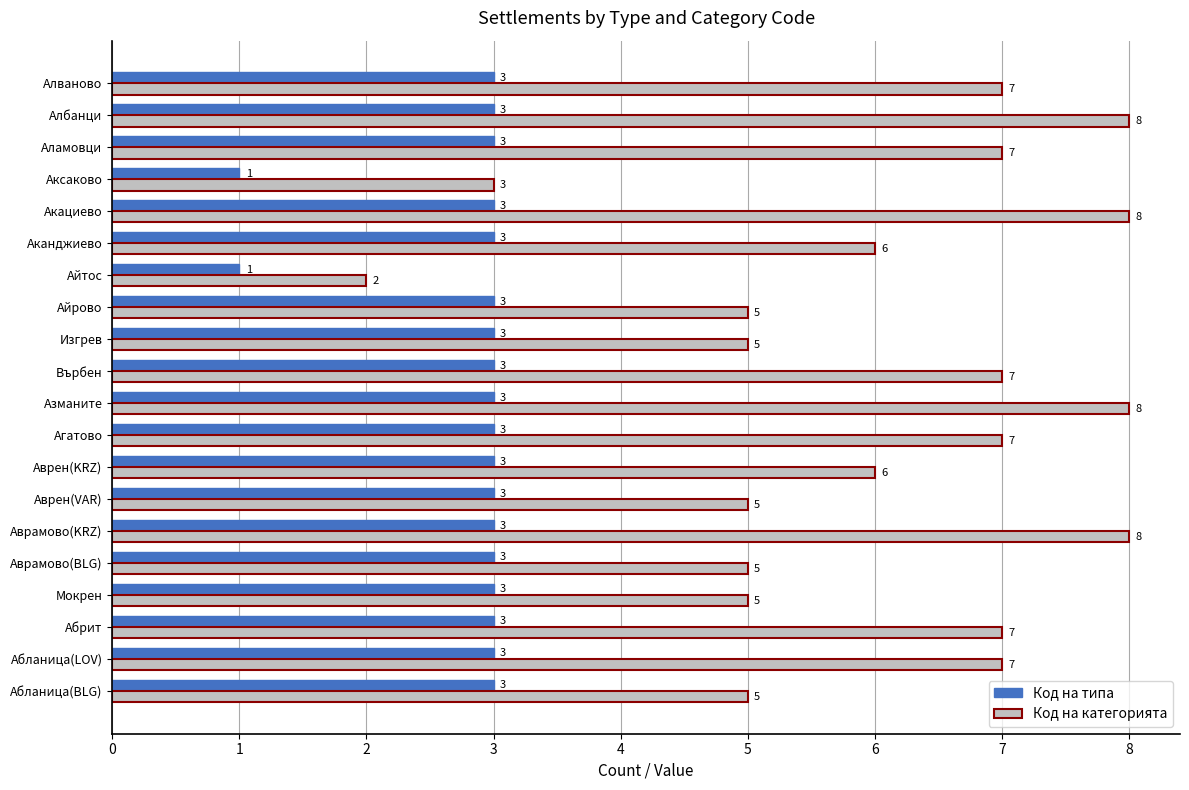

Which series has the largest range (max minus min)?

Код на категорията